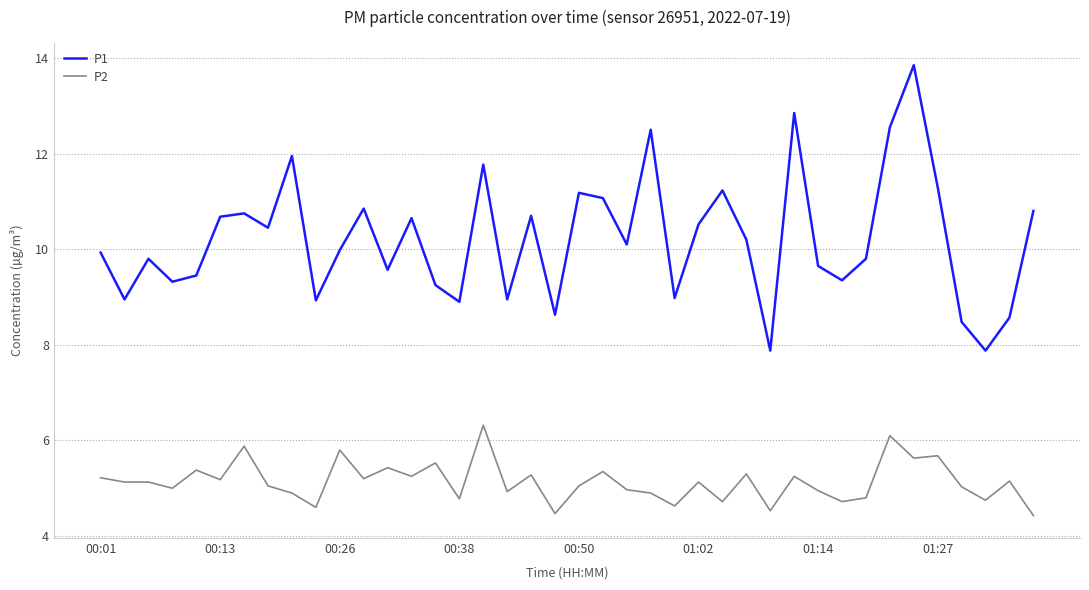

Which series has the largest total across all categories?

P1